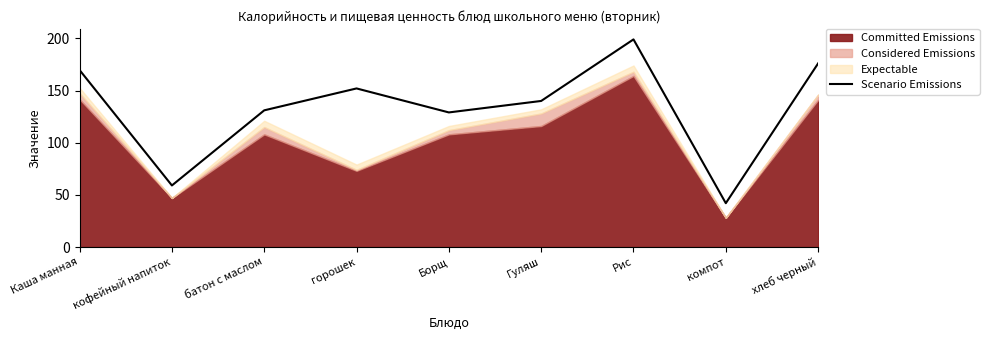

What is the sum of the values at кофейный напиток and горошек?

211.0